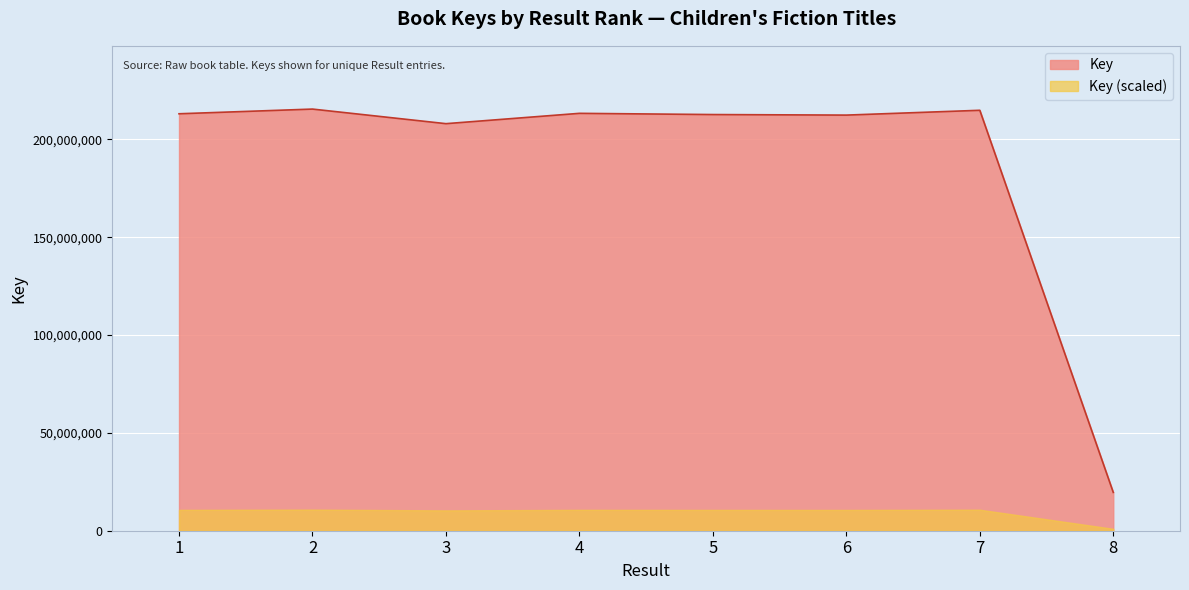

Approximately how many times larger is the value at 1 compared to 3?

1.0